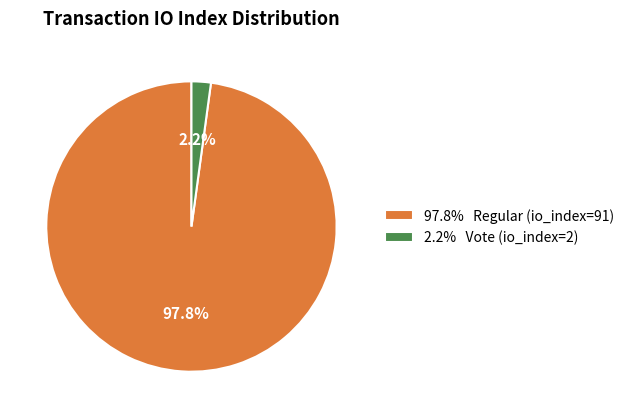

How many slices are in this pie chart?

2